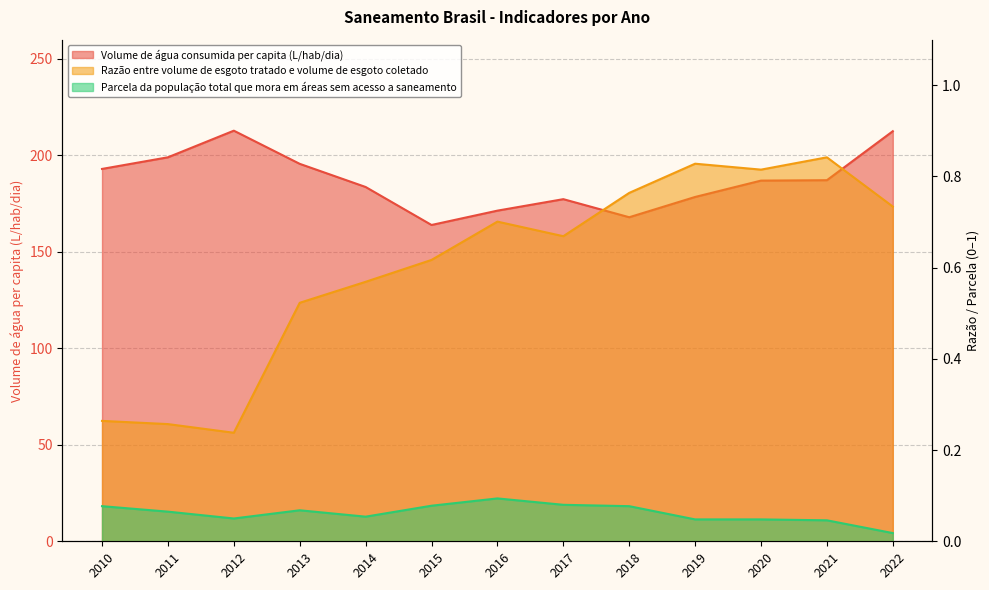

True or false: Parcela da população total que mora em áreas sem acesso a saneamento and Volume de água consumida per capita (L/hab/dia) intersect in this chart.

False